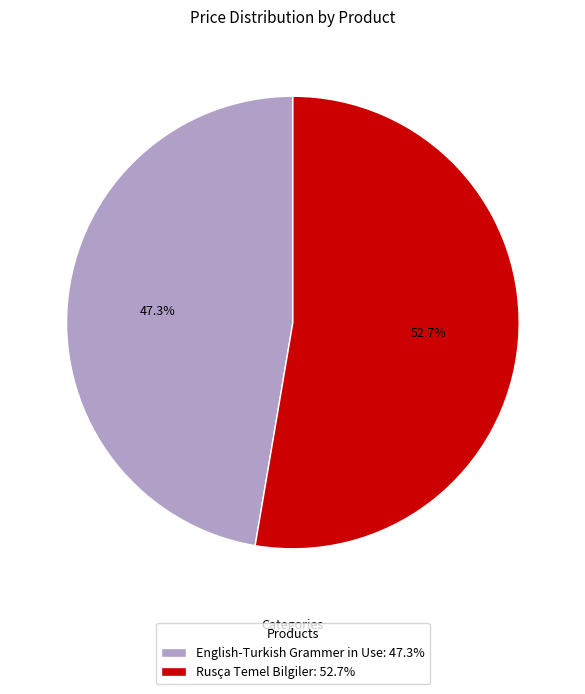

Which category has the smallest portion of the pie?

English-Turkish Grammer in Use